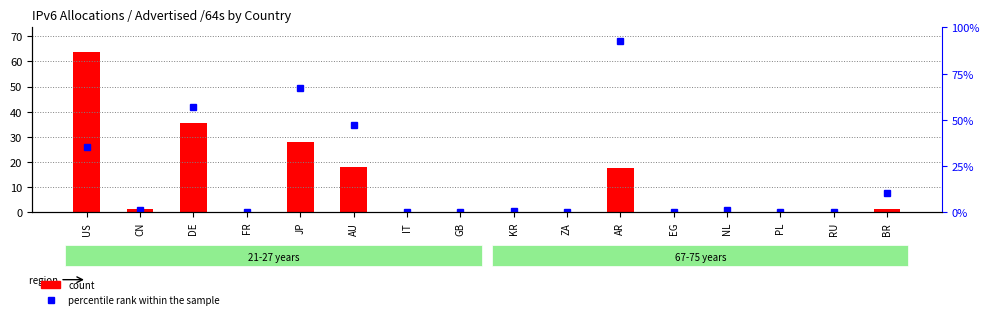

At how many categories does at least one series exceed 84?

1